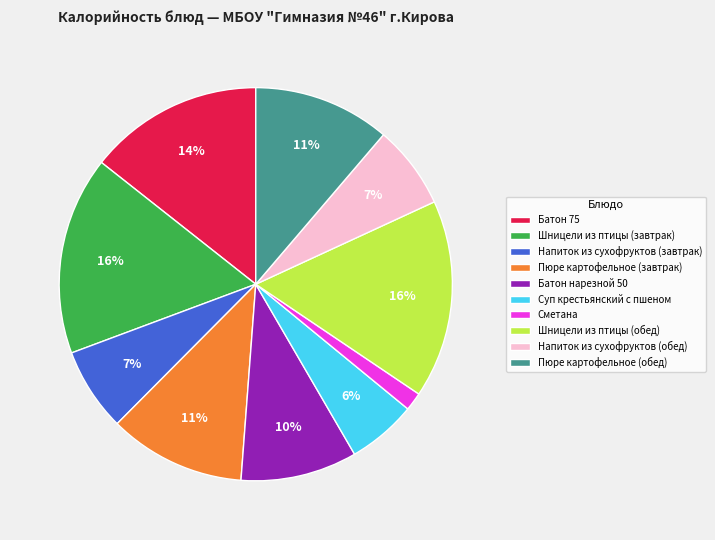

Is the sum of Шницели из птицы (обед) and Суп крестьянский с пшеном greater than half?

No